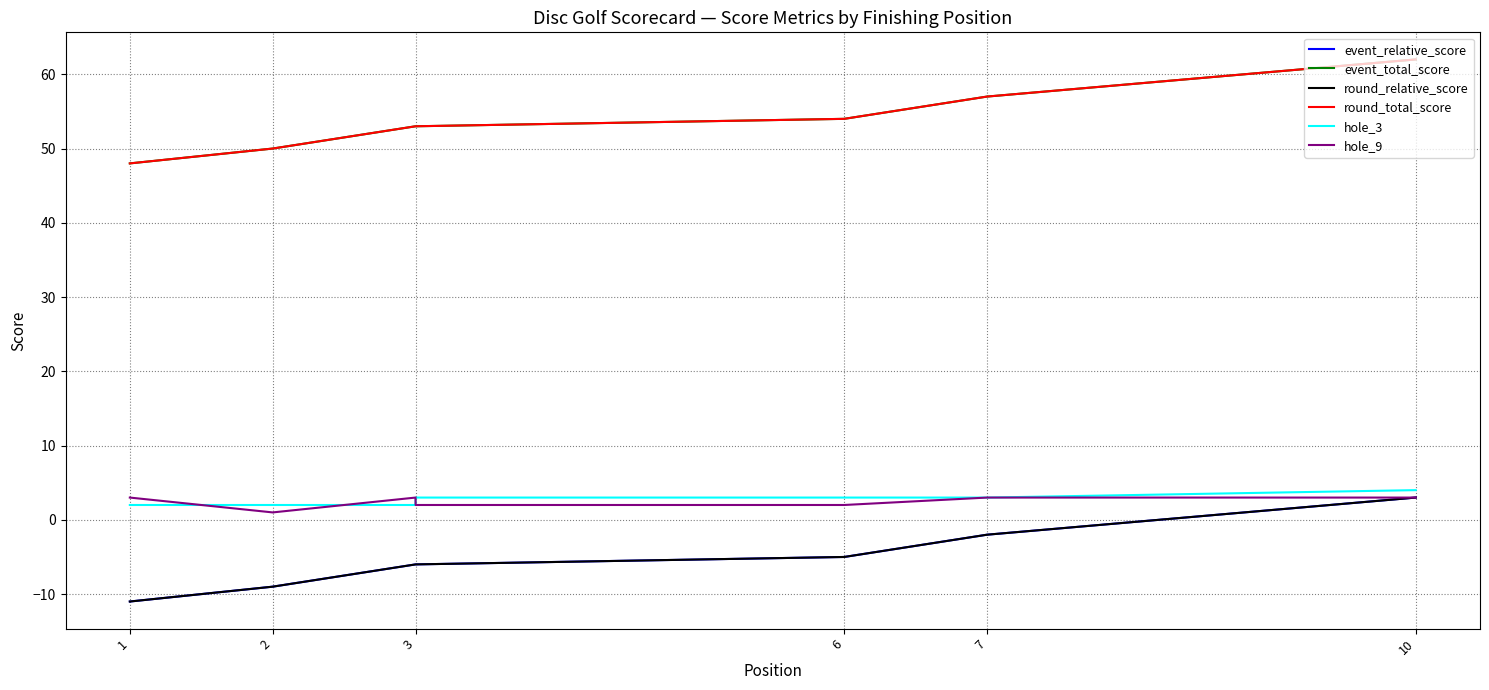

What is the spread (max minus min) of values at 7?

59